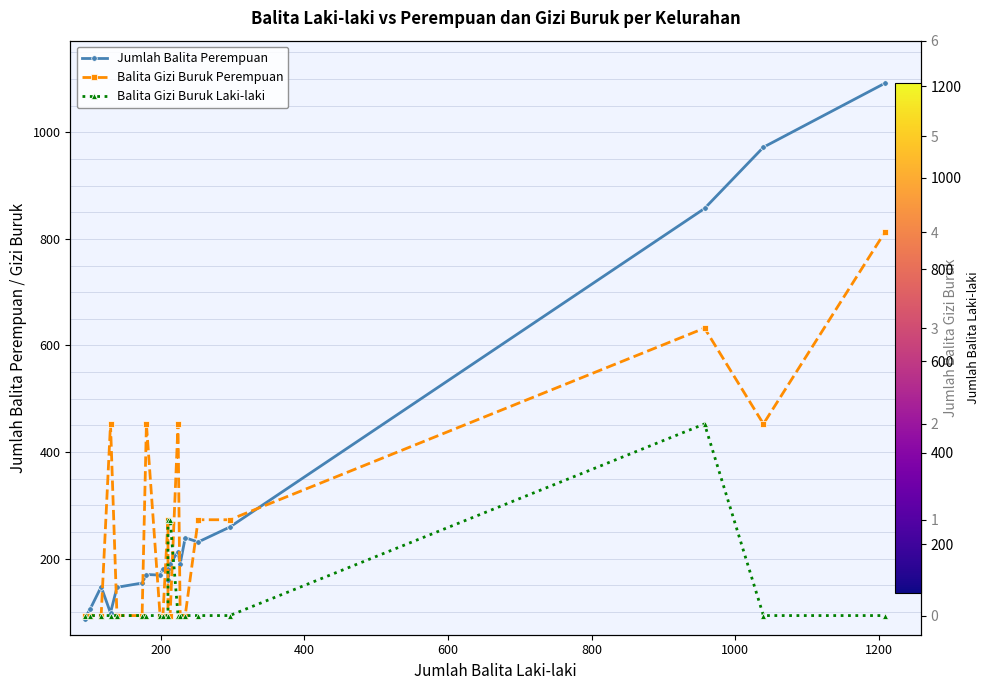

Reading left to right, extract all data points from this chart.

Jumlah Balita Perempuan: 87	106	147	98	146	154	170	169	181	181	160	190	213	190	239	231	259	857	972	1092
Balita Gizi Buruk Perempuan: 0	0	0	2	0	0	2	0	0	1	0	0	2	0	0	1	1	3	2	4
Balita Gizi Buruk Laki-laki: 0	0	0	0	0	0	0	0	0	0	1	1	0	0	0	0	0	2	0	0